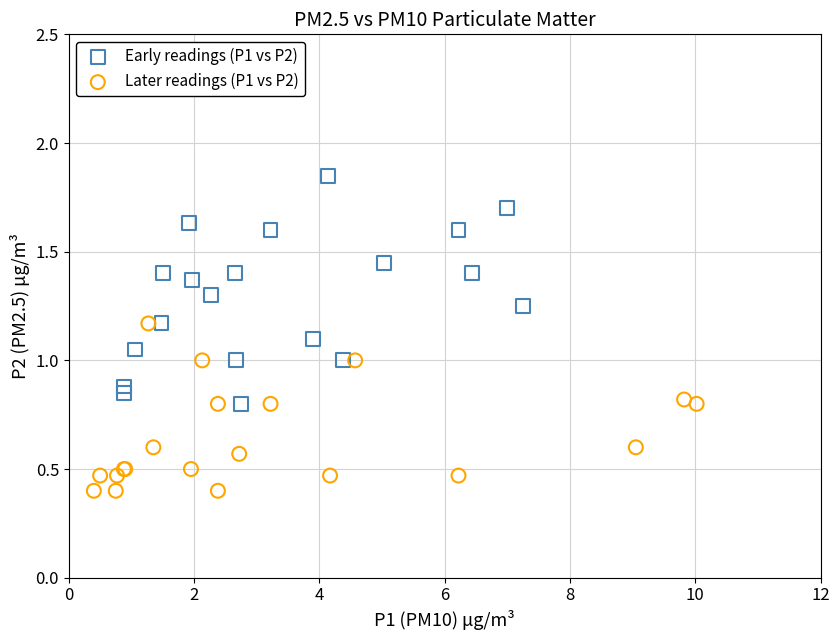

Which series has the widest spread of Y values?

Early readings (P1 vs P2)